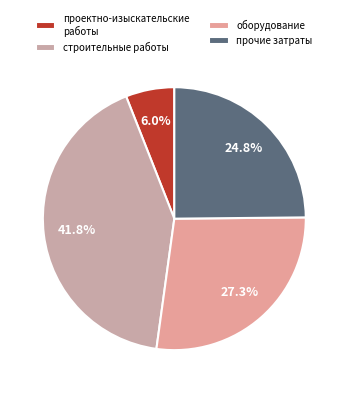

To the nearest percent, what percentage of the pie is проектно-изыскательские работы?

6%